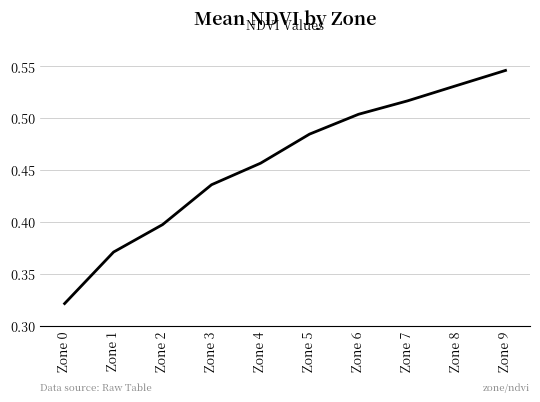

Count the values in the range 0 to 1.

10